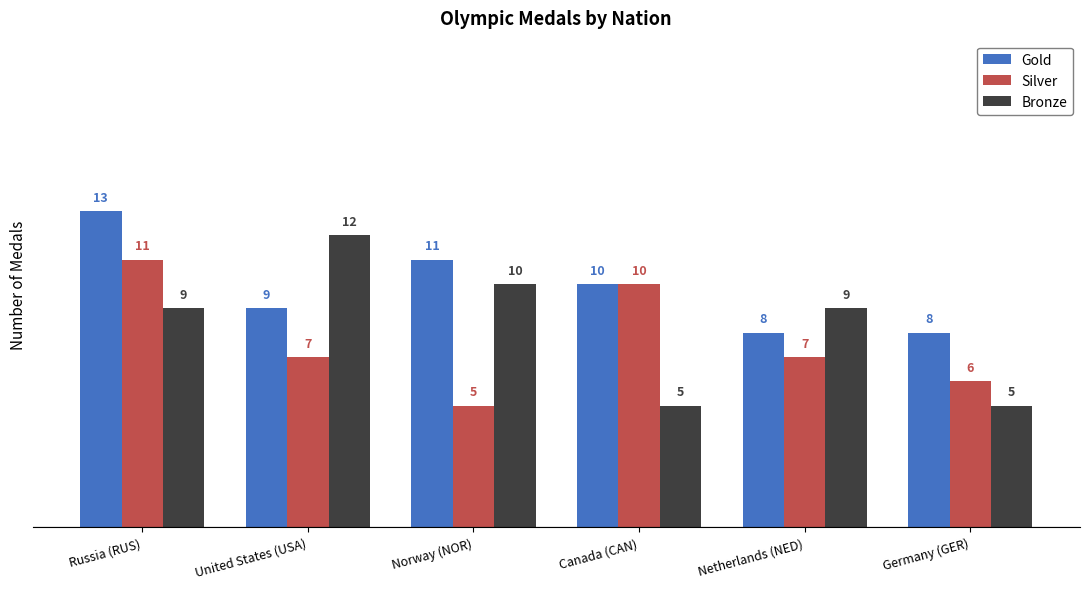

Is it true that Silver equals 1 at Germany (GER)?

False